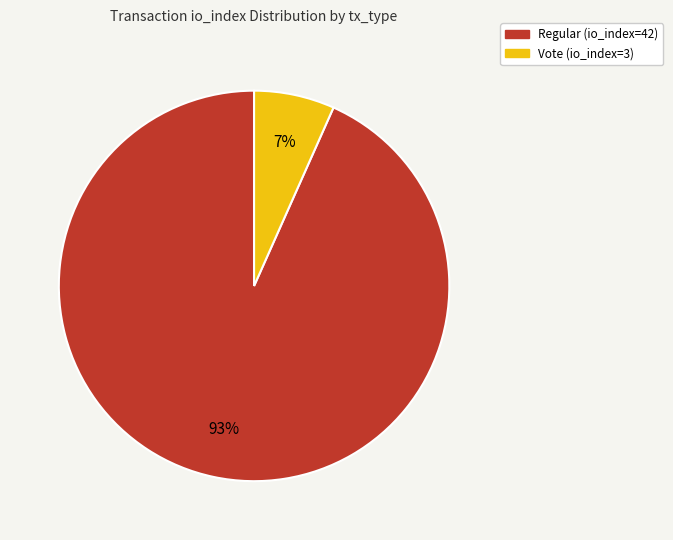

What percentage is the Vote (io_index=3) slice, to the nearest percent?

7%